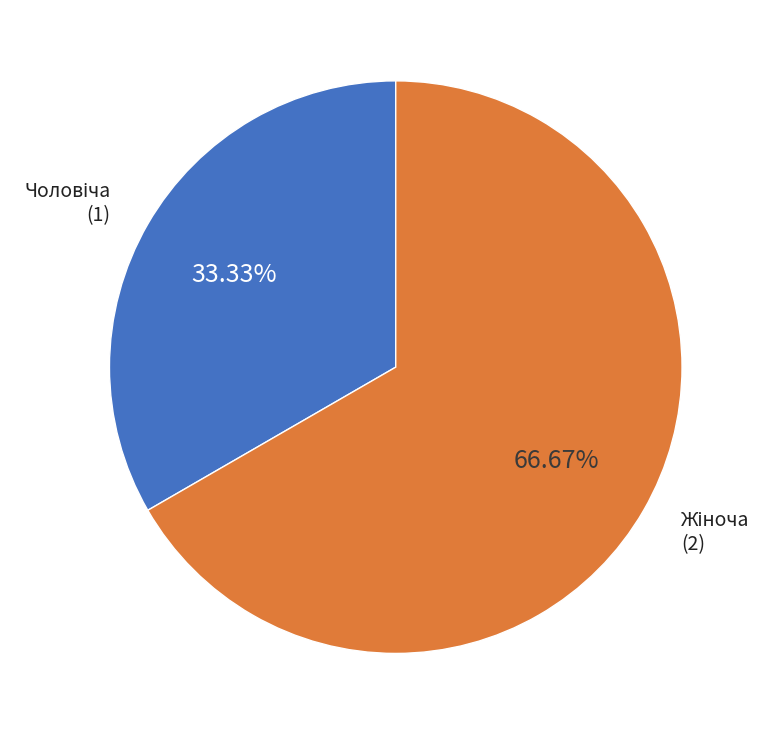

Does any single category account for the majority?

Yes